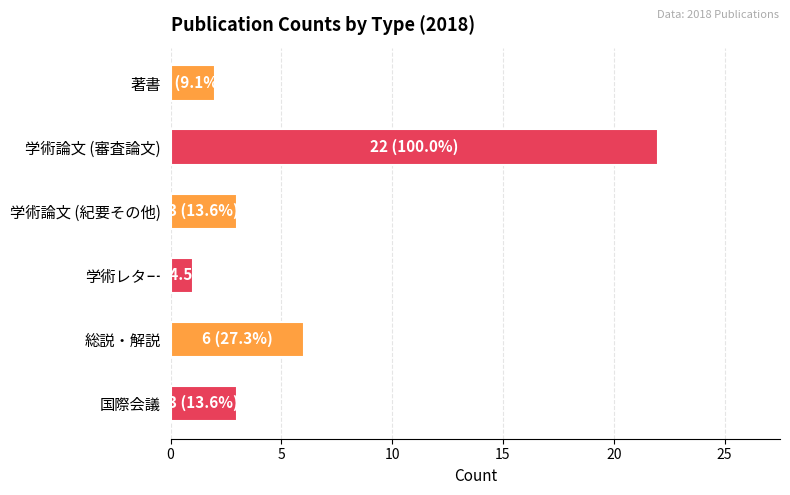

What is the label of the 1st bar from the top?

著書